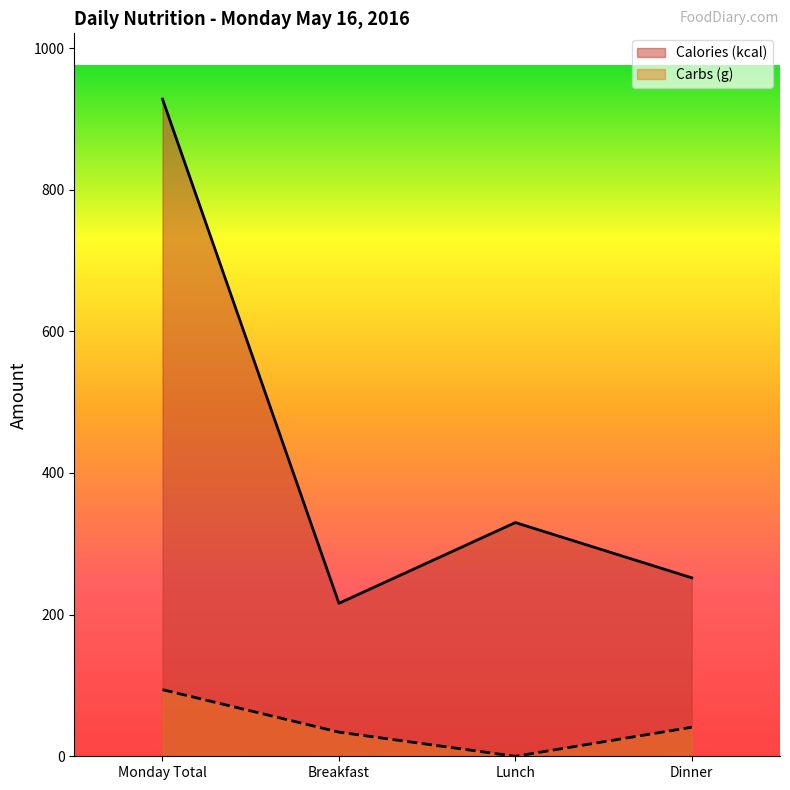

What is the difference between the highest and lowest values at Lunch?

330.0